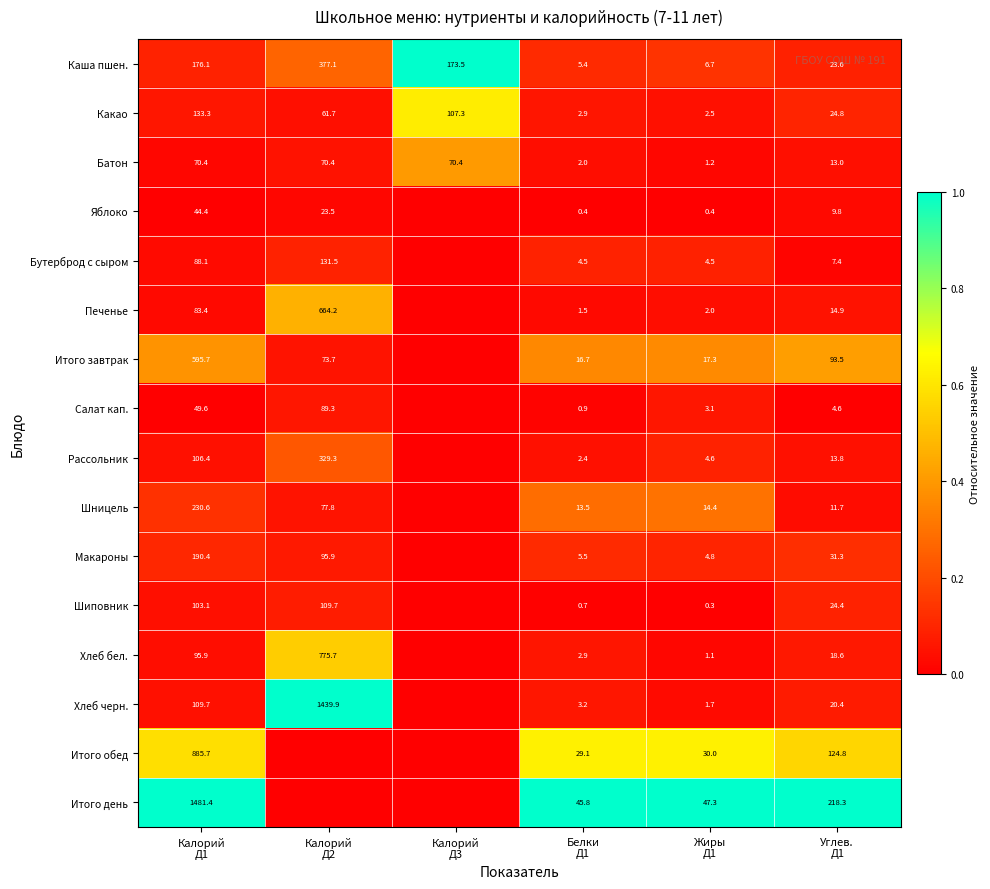

What is the maximum value for Каша пшен.?

377.1